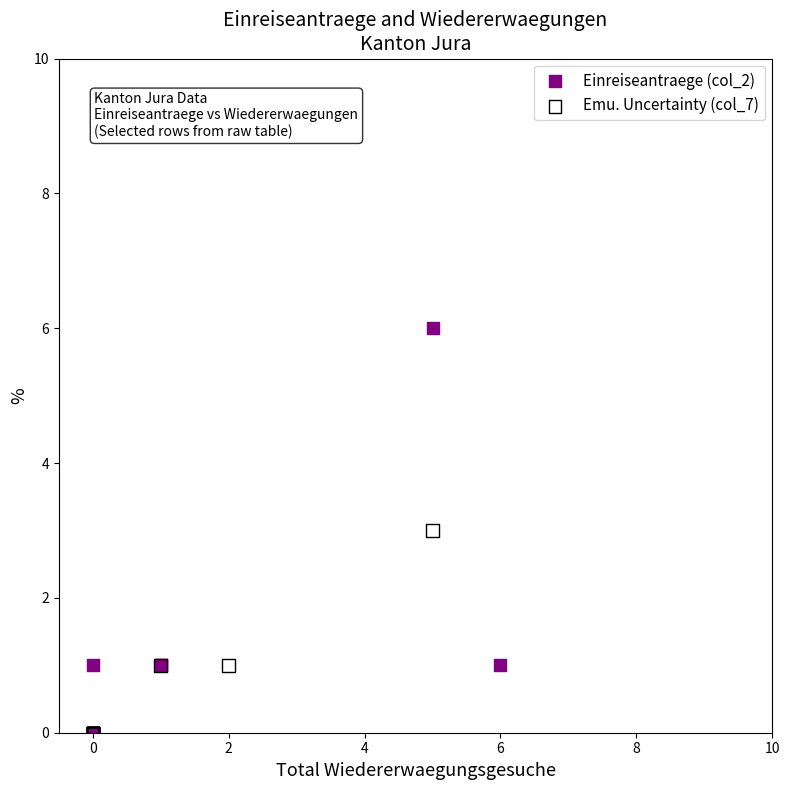

Which series reaches the maximum Y coordinate?

Einreiseantraege (col_2)